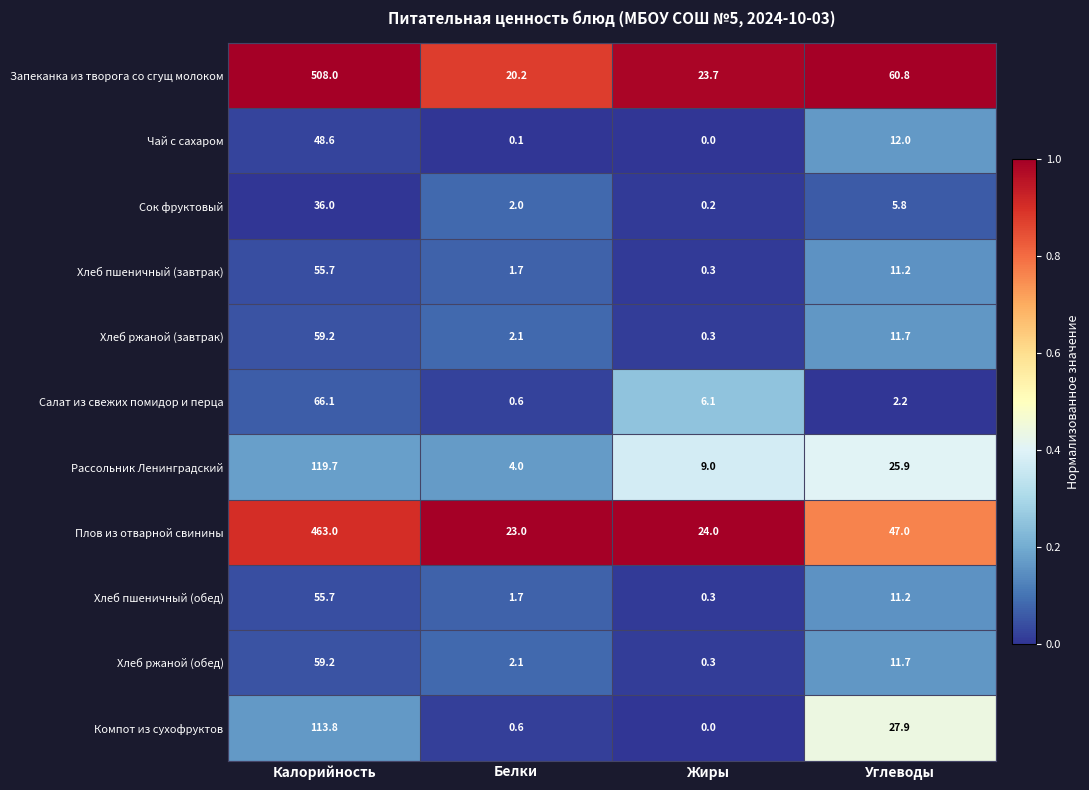

What is the total value across all series at Белки?

58.1